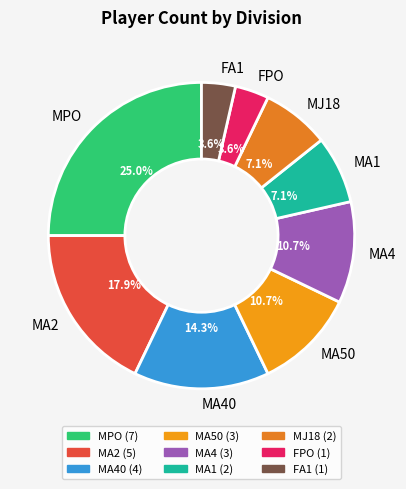

Which slice is the largest?

MPO